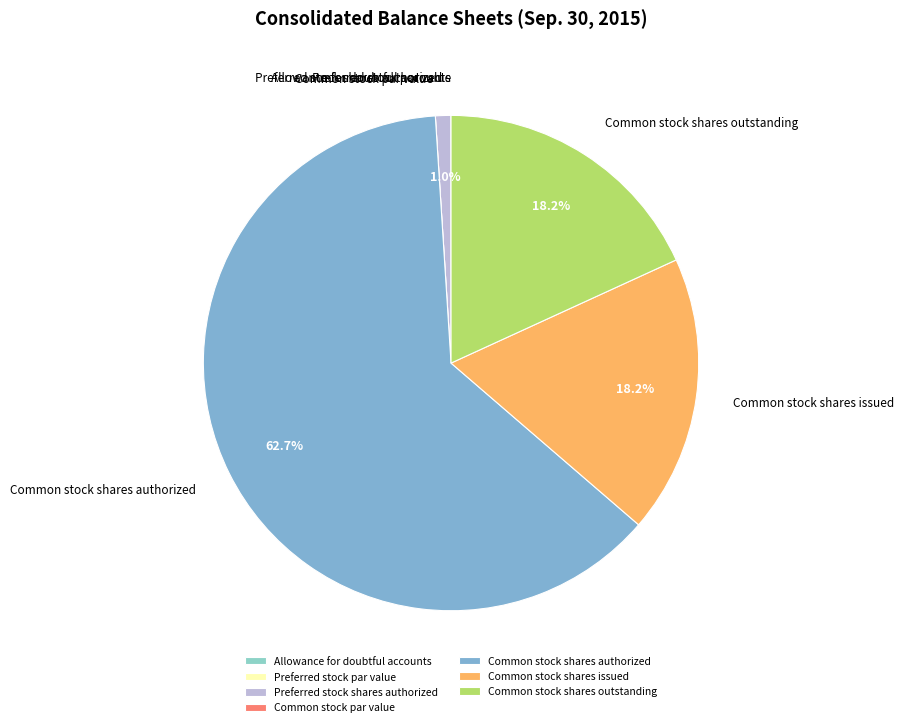

Which slice is the largest?

Common stock shares authorized